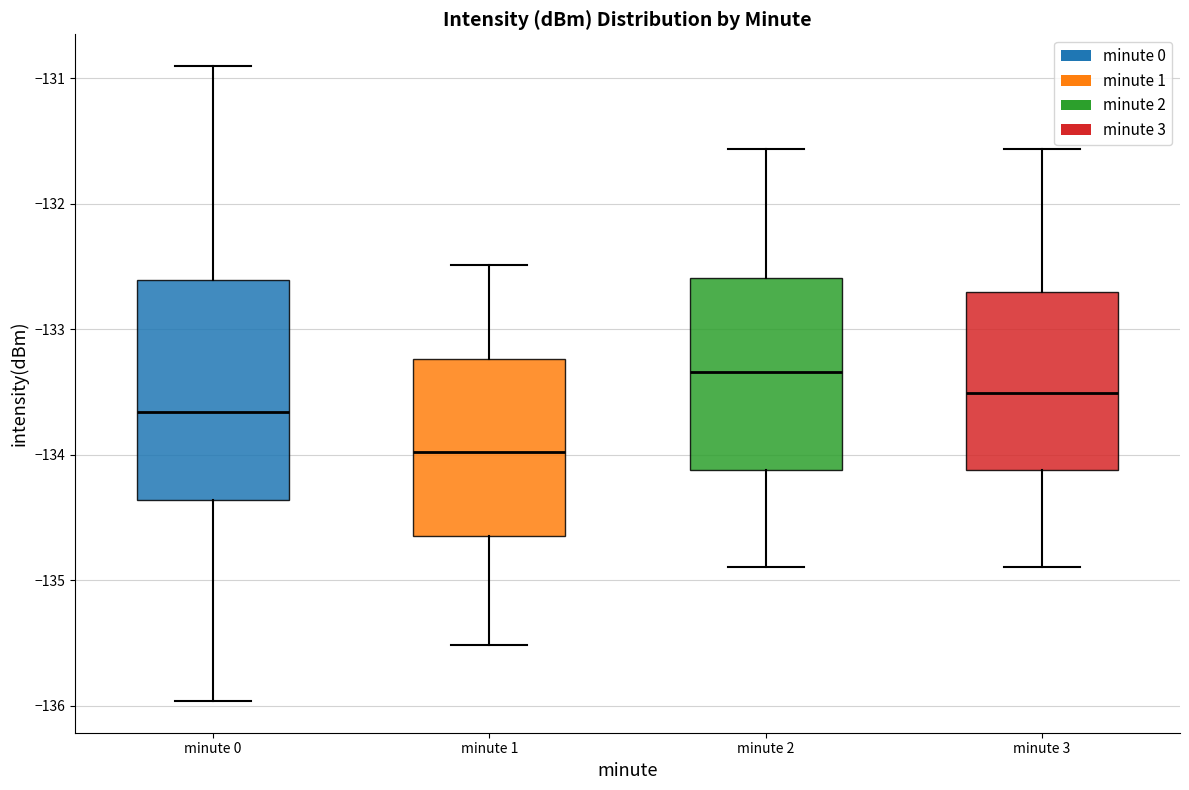

Reading left to right, read every box against the y-axis: the position of its median line, the range the box covers, and the ends of its whiskers. The values are not printed on the chart, so give them approximately, as read against the axis.

minute 0: median -133.7, box -134.4 to -132.6, whiskers -136.0 to -130.9
minute 1: median -134.0, box -134.6 to -133.2, whiskers -135.5 to -132.5
minute 2: median -133.3, box -134.1 to -132.6, whiskers -134.9 to -131.6
minute 3: median -133.5, box -134.1 to -132.7, whiskers -134.9 to -131.6